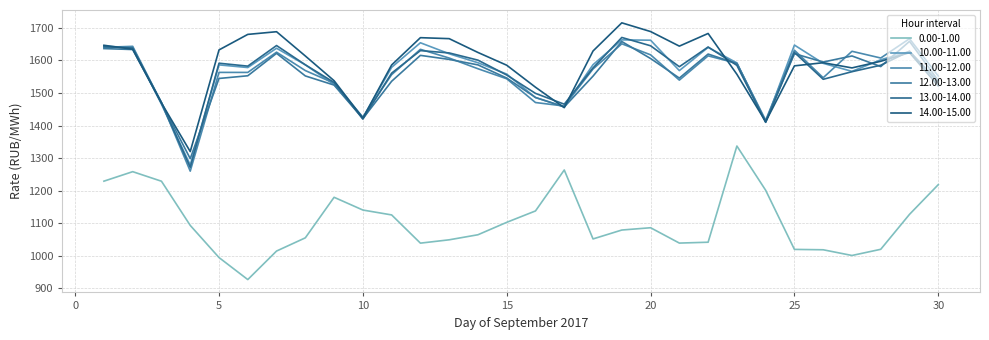

Does the chart display data point markers on the line(s)?

No